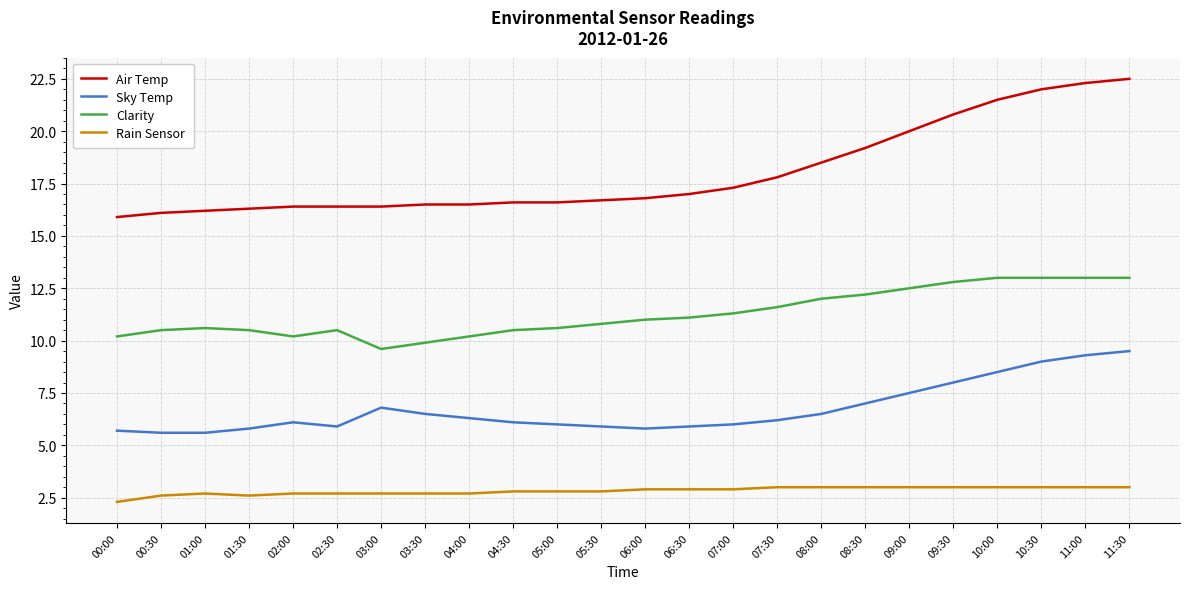

Reading left to right, list all the values displayed in this chart.

Air Temp: 15.9	16.1	16.2	16.3	16.4	16.4	16.4	16.5	16.5	16.6	16.6	16.7	16.8	17.0	17.3	17.8	18.5	19.2	20.0	20.8	21.5	22.0	22.3	22.5
Sky Temp: 5.7	5.6	5.6	5.8	6.1	5.9	6.8	6.5	6.3	6.1	6.0	5.9	5.8	5.9	6.0	6.2	6.5	7.0	7.5	8.0	8.5	9.0	9.3	9.5
Clarity: 10.2	10.5	10.6	10.5	10.2	10.5	9.6	9.9	10.2	10.5	10.6	10.8	11.0	11.1	11.3	11.6	12.0	12.2	12.5	12.8	13.0	13.0	13.0	13.0
Rain Sensor: 2.3	2.6	2.7	2.6	2.7	2.7	2.7	2.7	2.7	2.8	2.8	2.8	2.9	2.9	2.9	3.0	3.0	3.0	3.0	3.0	3.0	3.0	3.0	3.0